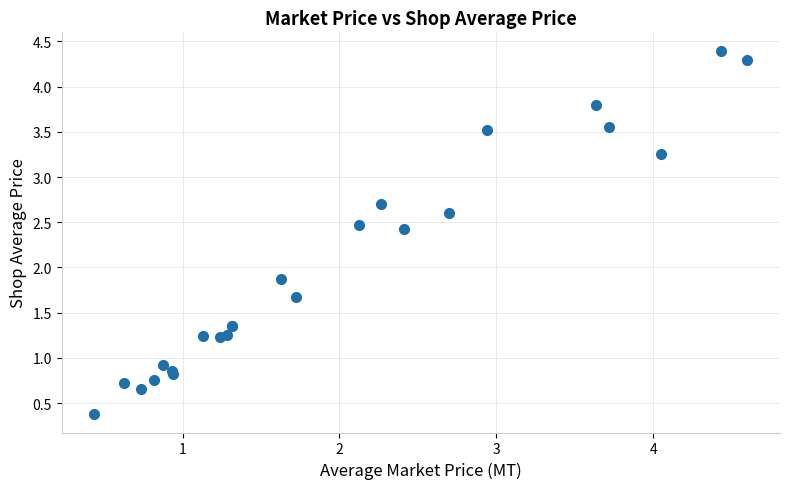

What Y value in the scatter plot is closest to 2?

1.9